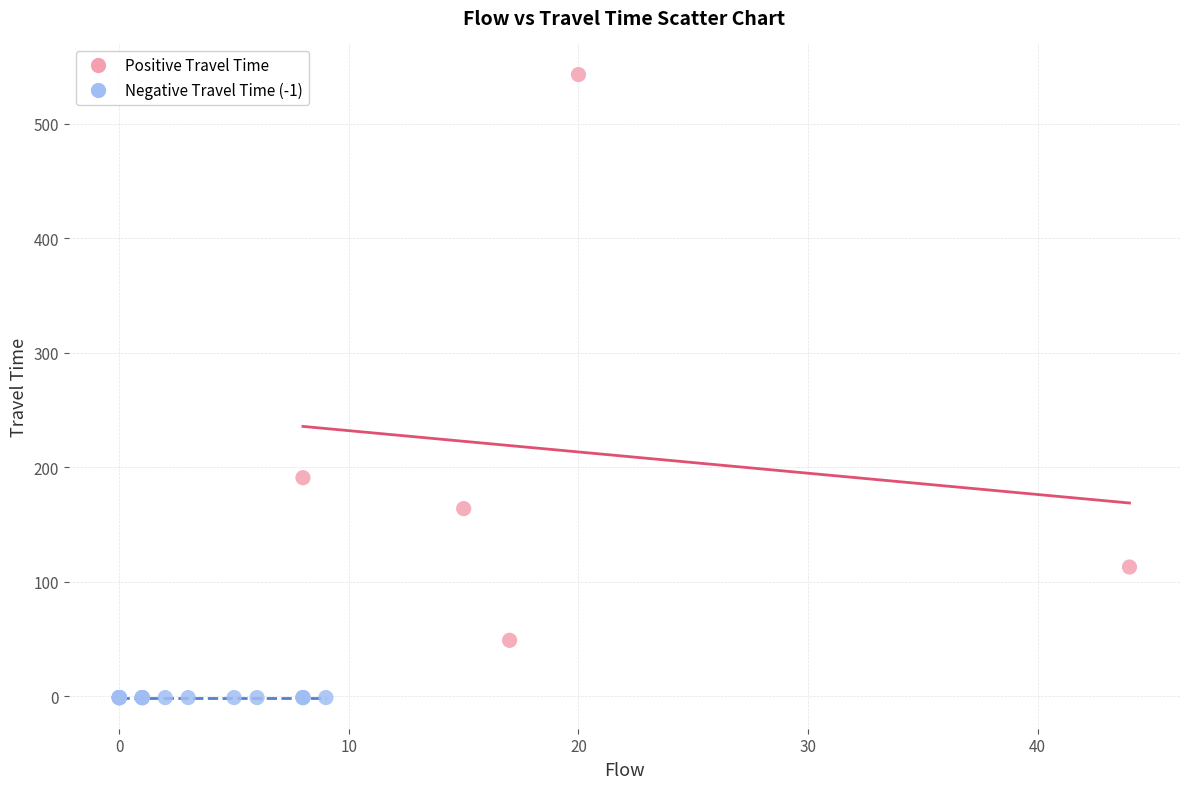

Which series reaches the maximum Y coordinate?

Positive Travel Time